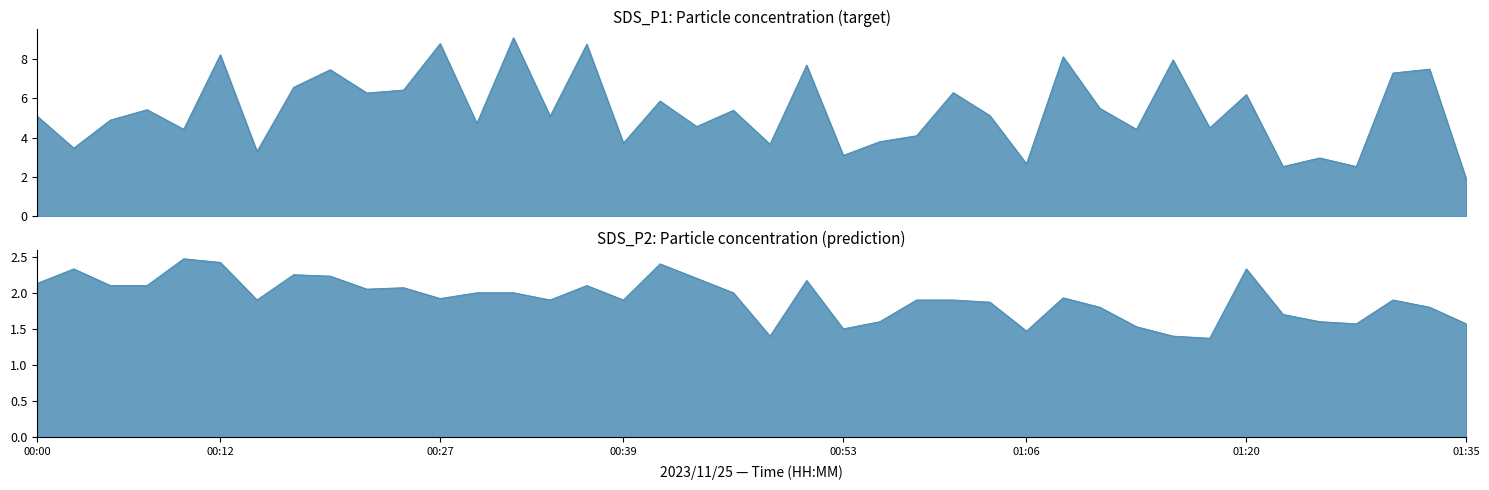

What is the label of the 34th point from the right?

00:15